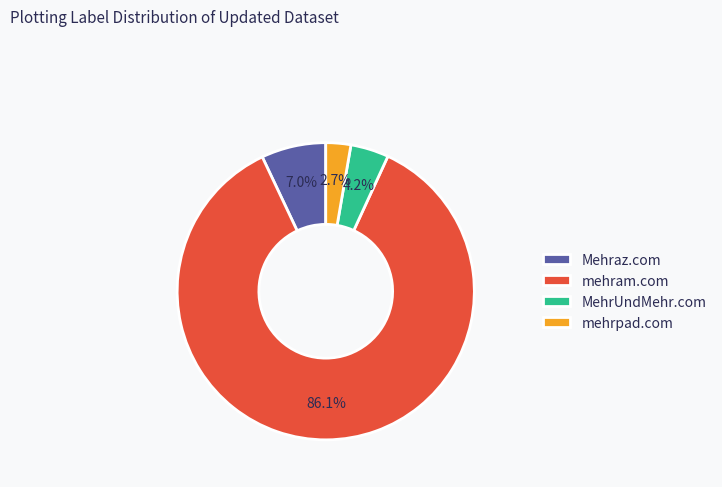

Is it true that Mehraz.com is 7% of the pie?

True